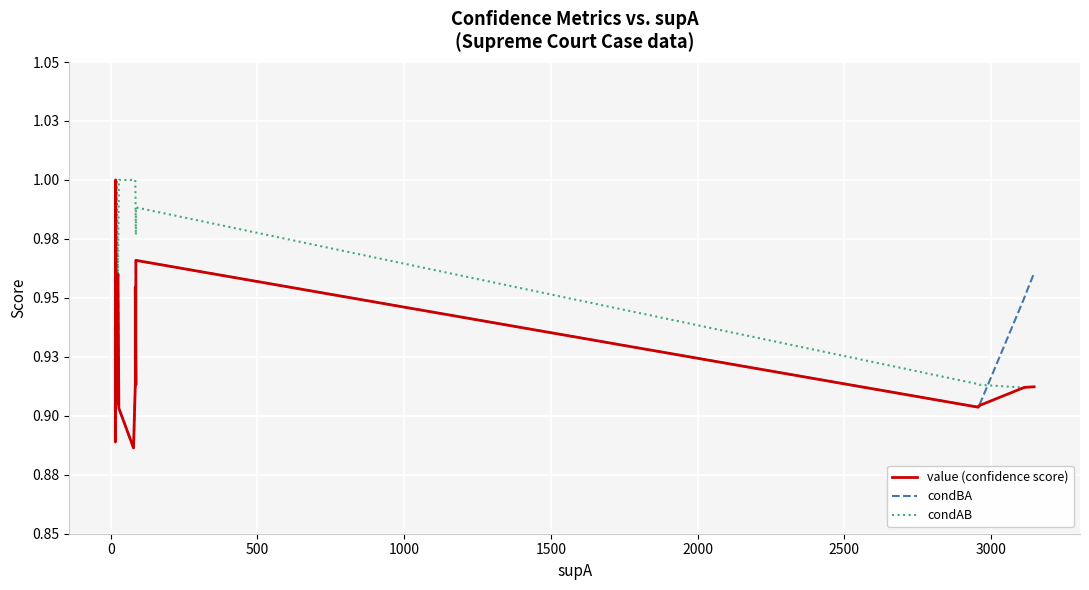

How many lines are shown in the chart?

3